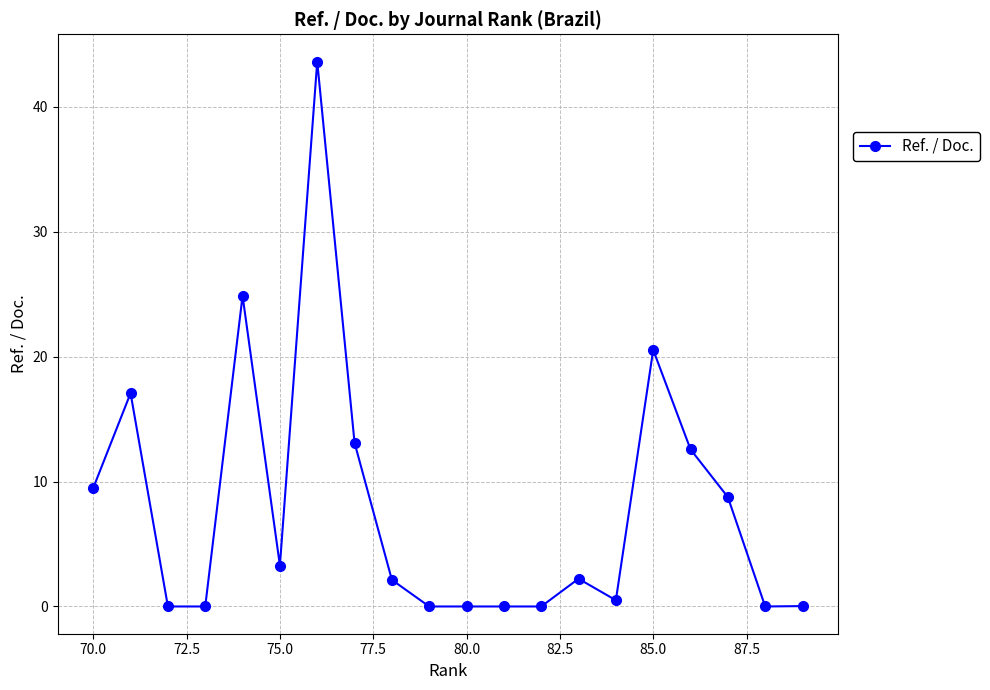

Does the chart have visible grid lines?

Yes